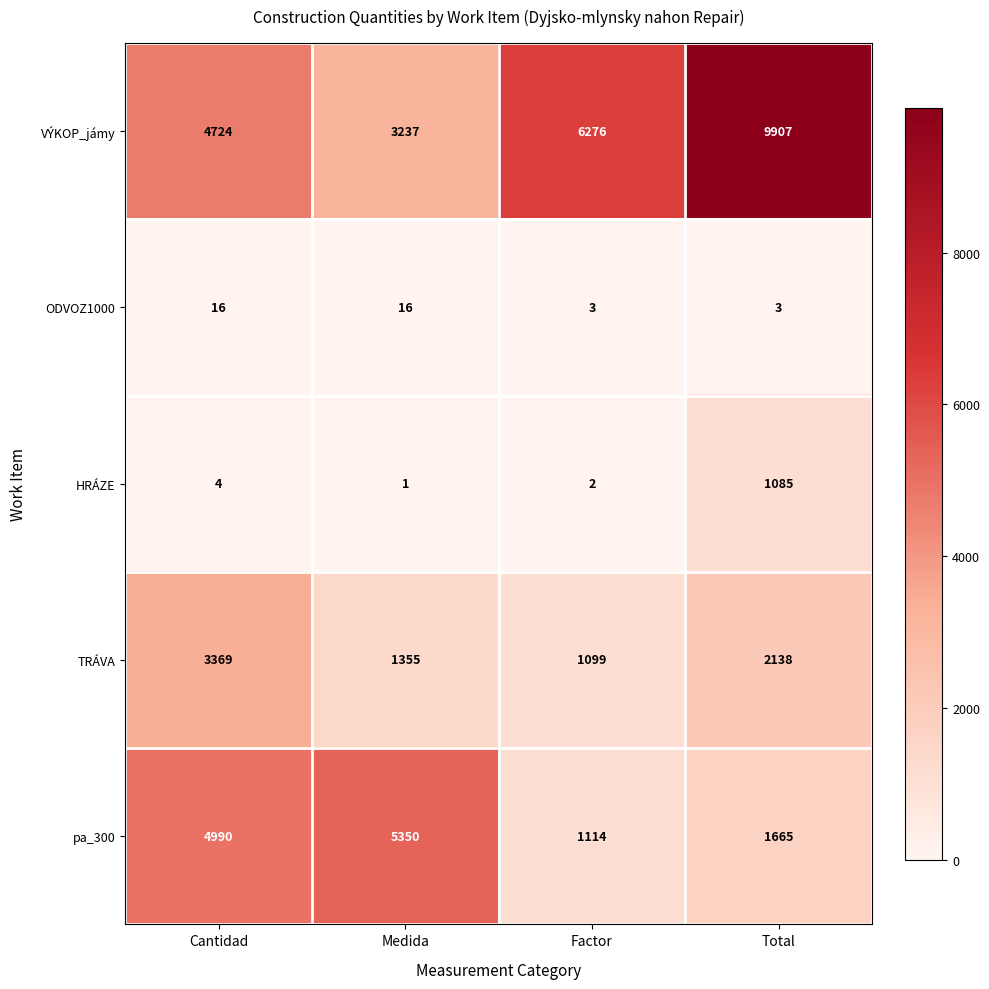

What is the difference between the second highest and second lowest values in the TRÁVA series?

783